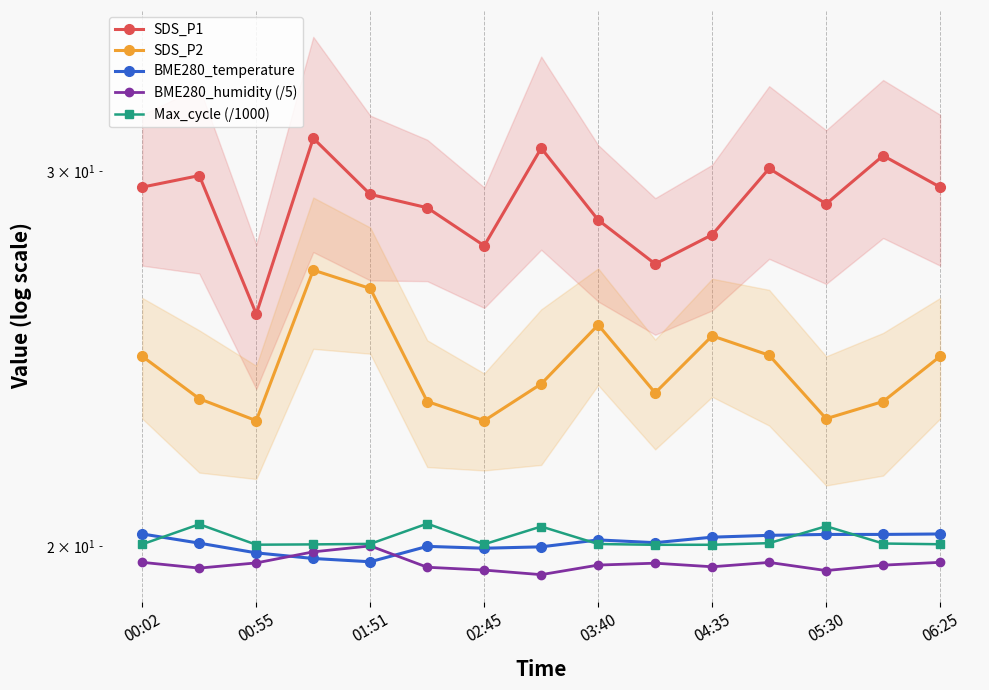

Which series changed the most between 10 and 13?

SDS_P1